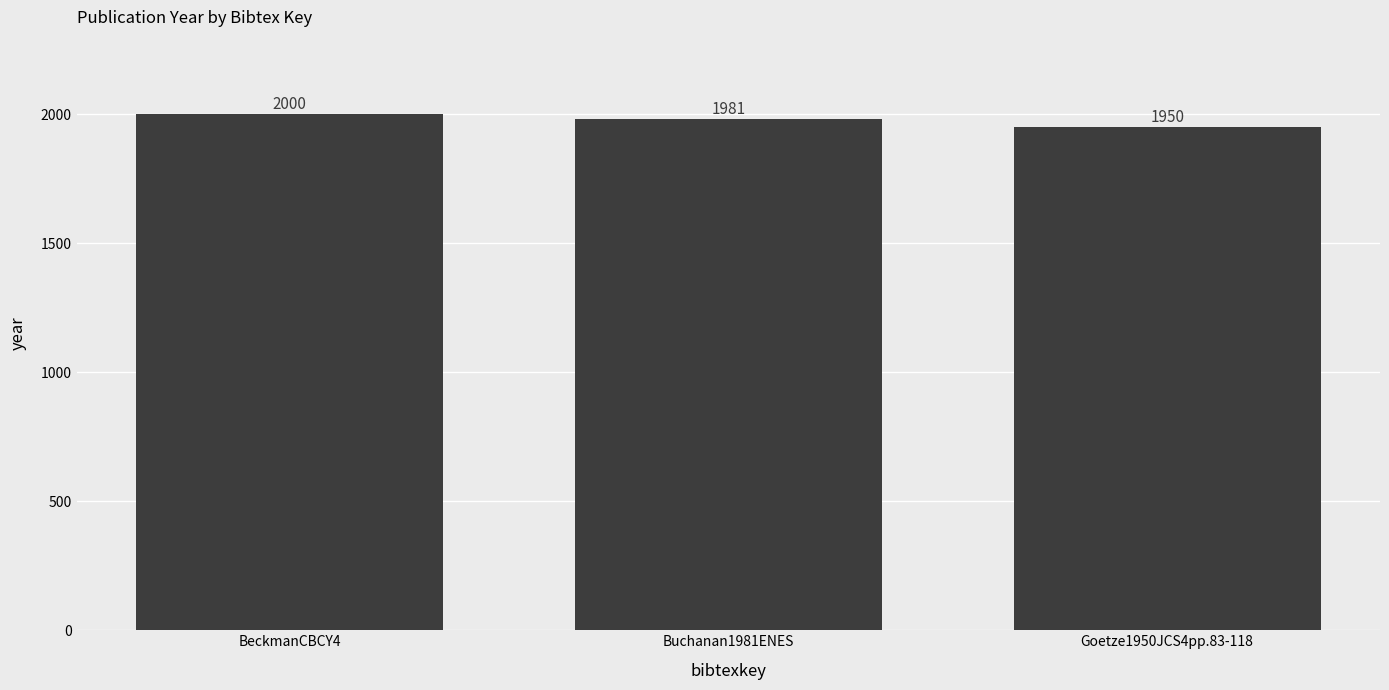

What is the difference between the values at BeckmanCBCY4 and Goetze1950JCS4pp.83-118?

50